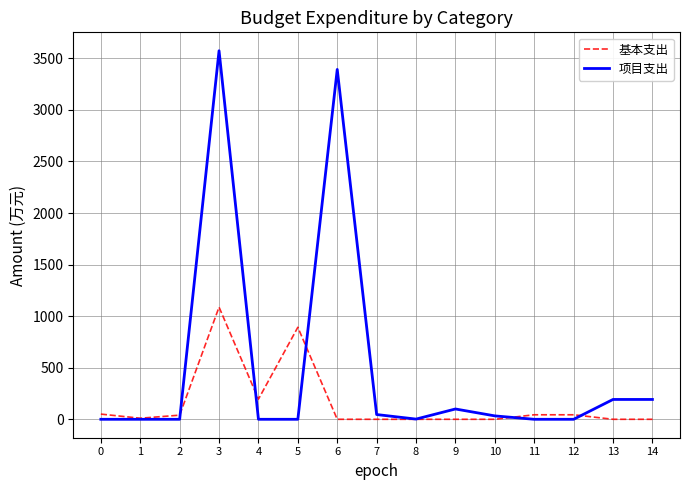

What is the total value across all series at 10?

33.0